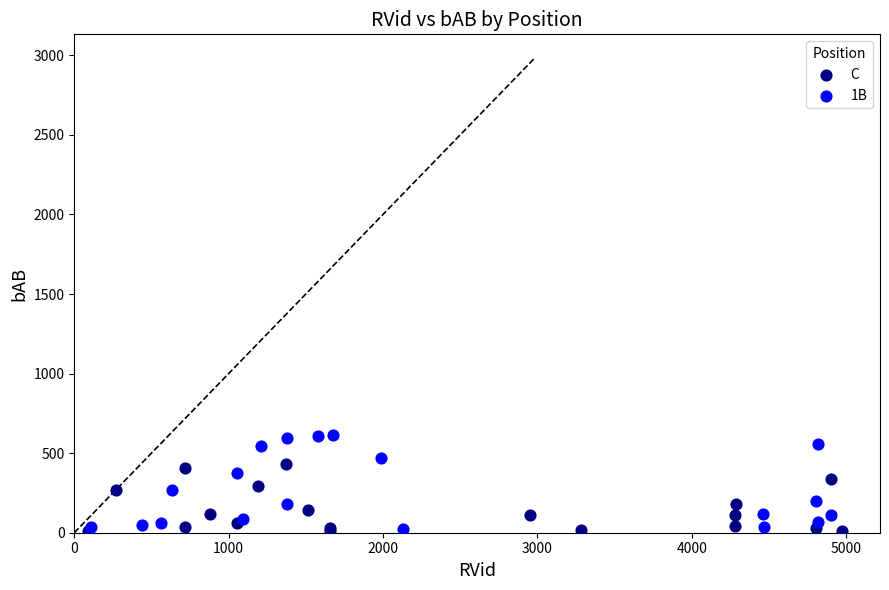

Which series has the largest Y range (max minus min)?

1B